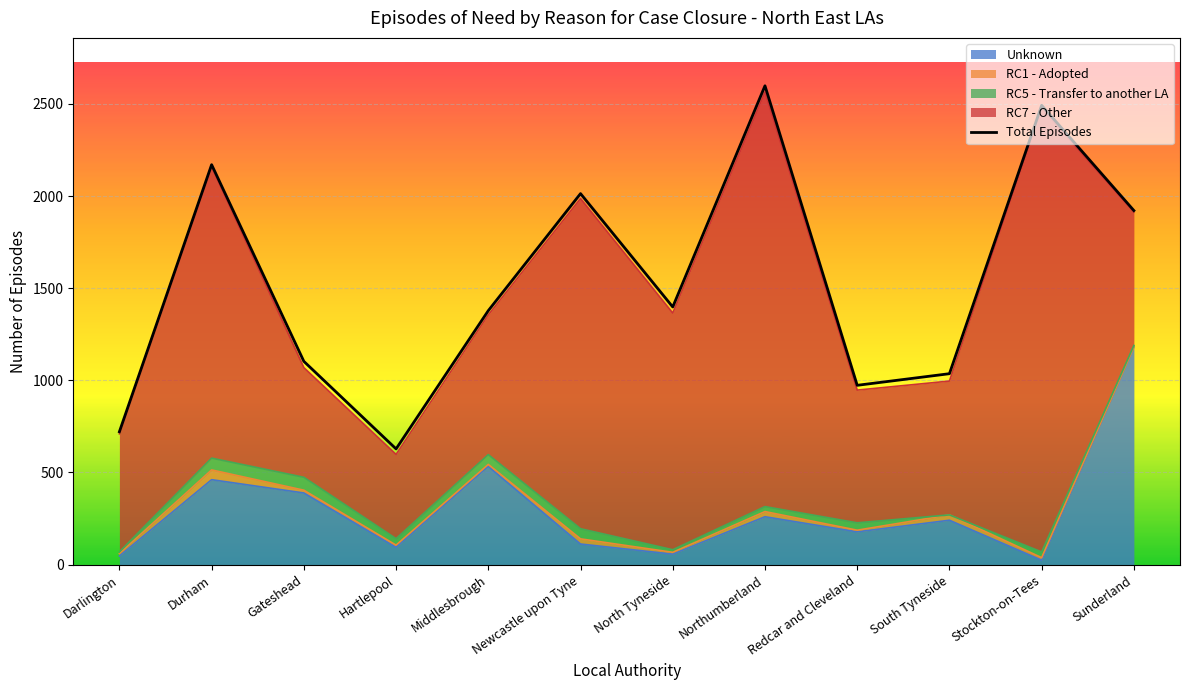

How many lines are shown in the chart?

1